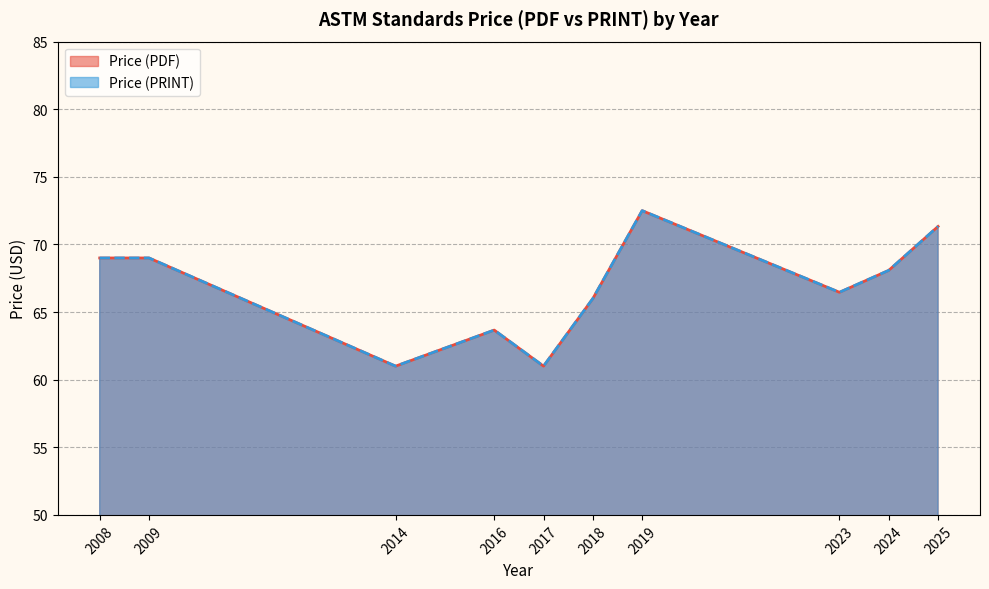

Does the chart have visible grid lines?

Yes